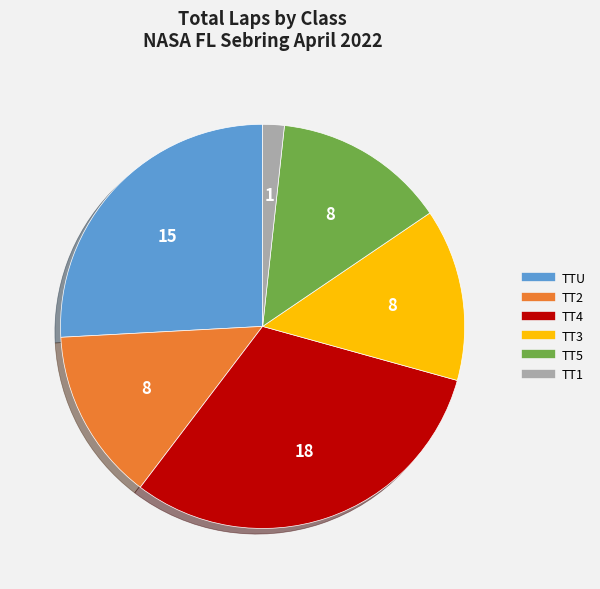

The TT4 slice represents 22% of the pie. True or false?

False